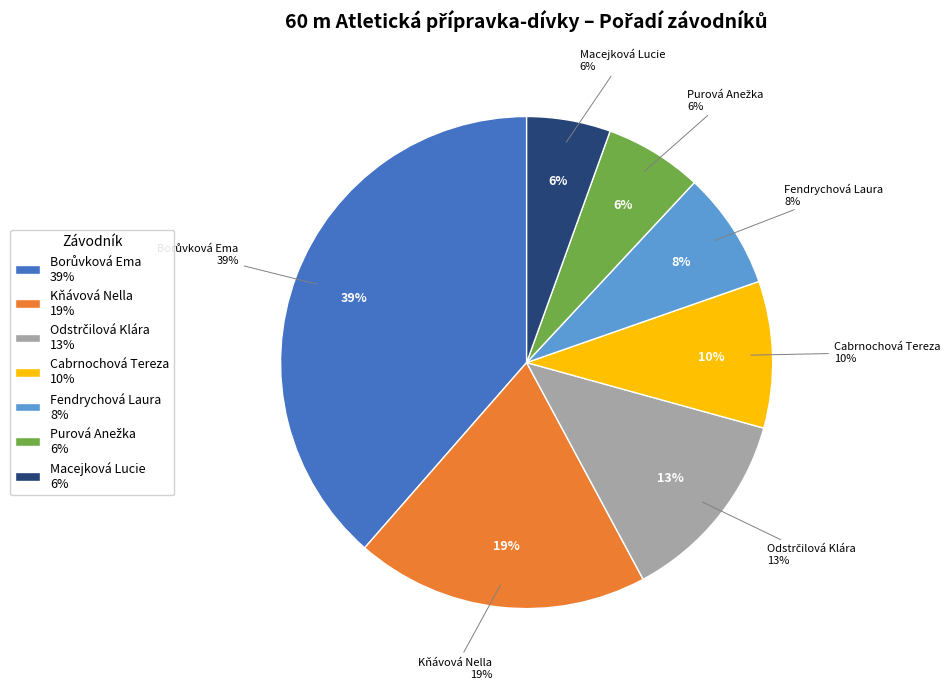

Is Cabrnochová Tereza the majority of the pie?

No